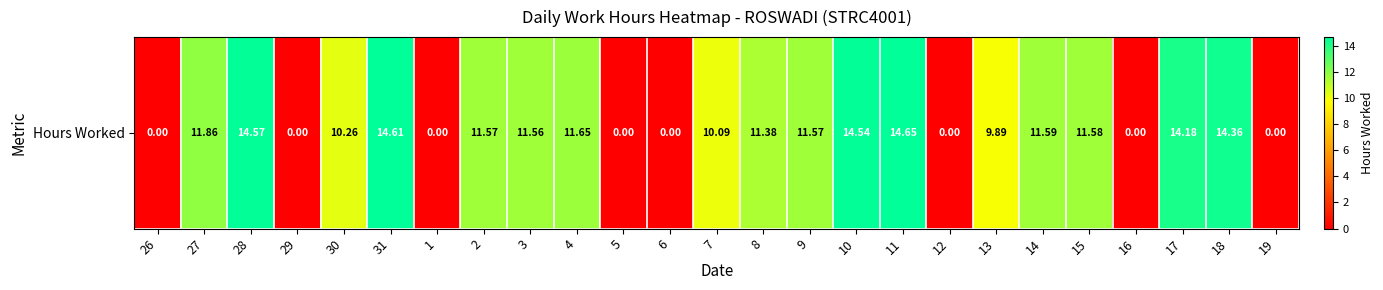

Is it true that the value at 2 is 11.6?

True